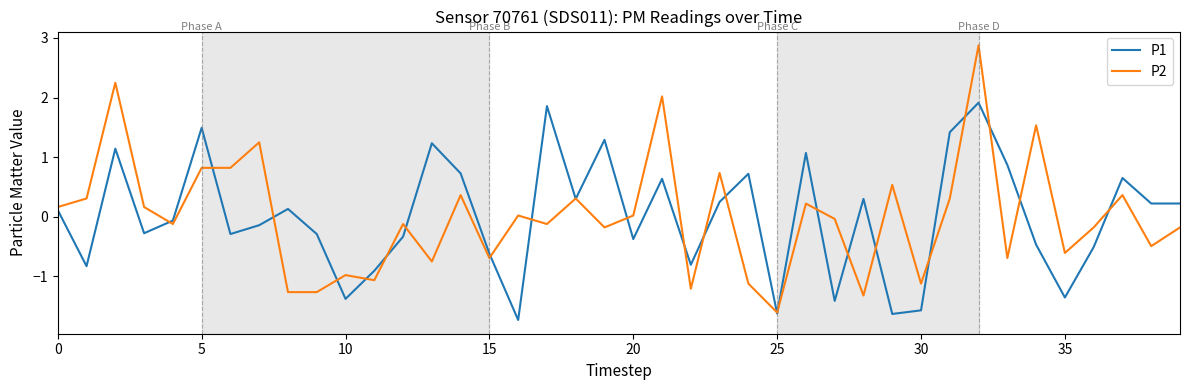

How many positive values does the P1 series have?

20